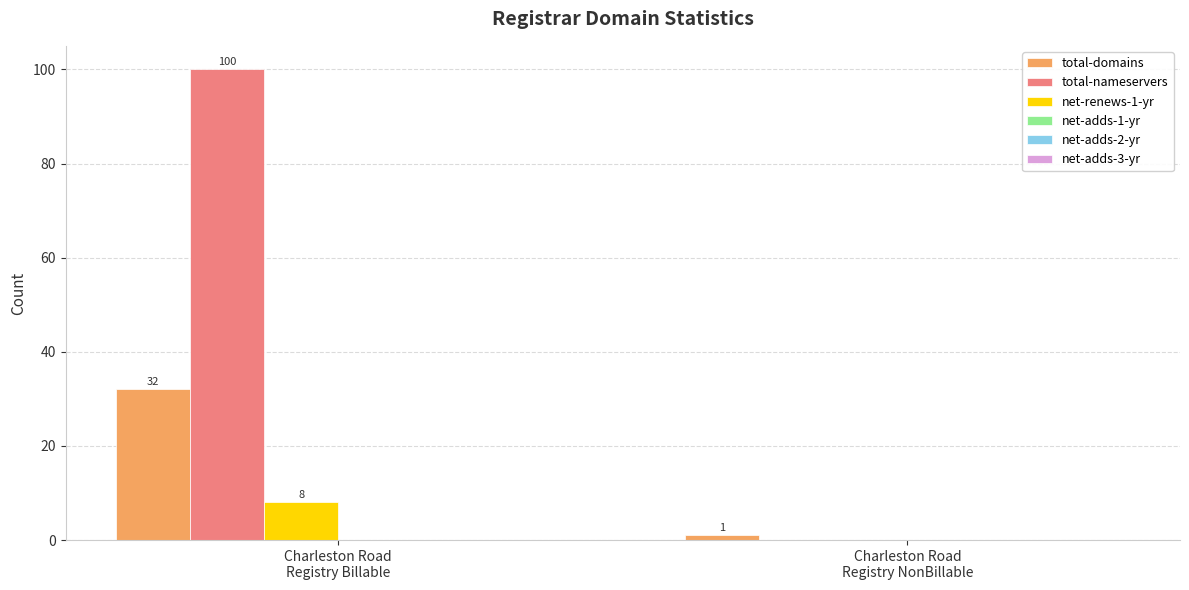

Which series has the largest total across all categories?

total-nameservers